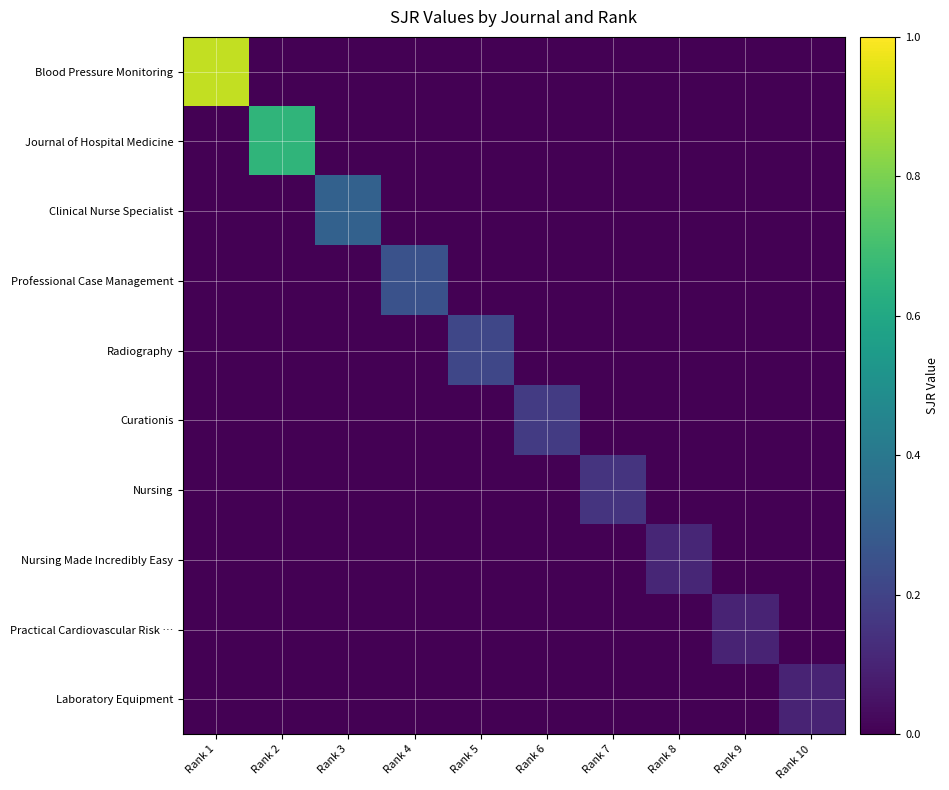

Reading right to left, extract all data points from this chart.

Blood Pressure Monitoring: Rank 10=0.0	Rank 9=0.0	Rank 8=0.0	Rank 7=0.0	Rank 6=0.0	Rank 5=0.0	Rank 4=0.0	Rank 3=0.0	Rank 2=0.0	Rank 1=0.9
Journal of Hospital Medicine: Rank 10=0.0	Rank 9=0.0	Rank 8=0.0	Rank 7=0.0	Rank 6=0.0	Rank 5=0.0	Rank 4=0.0	Rank 3=0.0	Rank 2=0.7	Rank 1=0.0
Clinical Nurse Specialist: Rank 10=0.0	Rank 9=0.0	Rank 8=0.0	Rank 7=0.0	Rank 6=0.0	Rank 5=0.0	Rank 4=0.0	Rank 3=0.3	Rank 2=0.0	Rank 1=0.0
Professional Case Management: Rank 10=0.0	Rank 9=0.0	Rank 8=0.0	Rank 7=0.0	Rank 6=0.0	Rank 5=0.0	Rank 4=0.3	Rank 3=0.0	Rank 2=0.0	Rank 1=0.0
Radiography: Rank 10=0.0	Rank 9=0.0	Rank 8=0.0	Rank 7=0.0	Rank 6=0.0	Rank 5=0.2	Rank 4=0.0	Rank 3=0.0	Rank 2=0.0	Rank 1=0.0
Curationis: Rank 10=0.0	Rank 9=0.0	Rank 8=0.0	Rank 7=0.0	Rank 6=0.2	Rank 5=0.0	Rank 4=0.0	Rank 3=0.0	Rank 2=0.0	Rank 1=0.0
Nursing: Rank 10=0.0	Rank 9=0.0	Rank 8=0.0	Rank 7=0.1	Rank 6=0.0	Rank 5=0.0	Rank 4=0.0	Rank 3=0.0	Rank 2=0.0	Rank 1=0.0
Nursing Made Incredibly Easy: Rank 10=0.0	Rank 9=0.0	Rank 8=0.1	Rank 7=0.0	Rank 6=0.0	Rank 5=0.0	Rank 4=0.0	Rank 3=0.0	Rank 2=0.0	Rank 1=0.0
Practical Cardiovascular Risk …: Rank 10=0.0	Rank 9=0.1	Rank 8=0.0	Rank 7=0.0	Rank 6=0.0	Rank 5=0.0	Rank 4=0.0	Rank 3=0.0	Rank 2=0.0	Rank 1=0.0
Laboratory Equipment: Rank 10=0.1	Rank 9=0.0	Rank 8=0.0	Rank 7=0.0	Rank 6=0.0	Rank 5=0.0	Rank 4=0.0	Rank 3=0.0	Rank 2=0.0	Rank 1=0.0